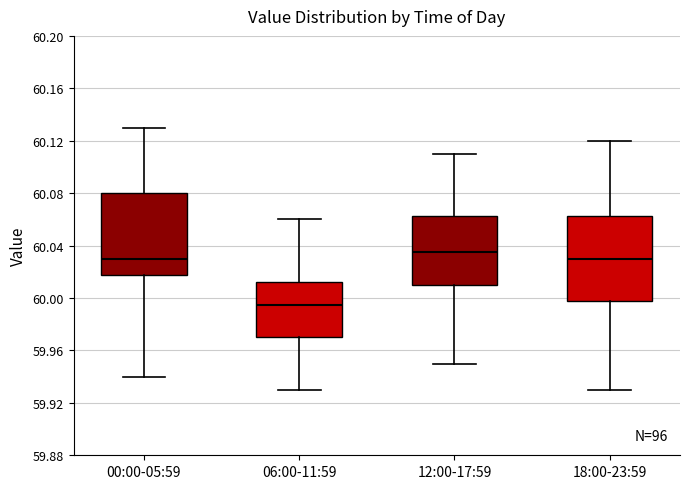

Reading left to right, transcribe this box plot: for each box, give where its median line is, the range the box spans, and where its two whiskers end, as read against the y-axis. The values are not printed on the chart, so give them approximately, as read against the axis.

00:00-05:59: median 60.030, box 60.020 to 60.080, whiskers 59.940 to 60.130
06:00-11:59: median 59.995, box 59.970 to 60.015, whiskers 59.930 to 60.060
12:00-17:59: median 60.035, box 60.010 to 60.065, whiskers 59.950 to 60.110
18:00-23:59: median 60.030, box 60.000 to 60.065, whiskers 59.930 to 60.120